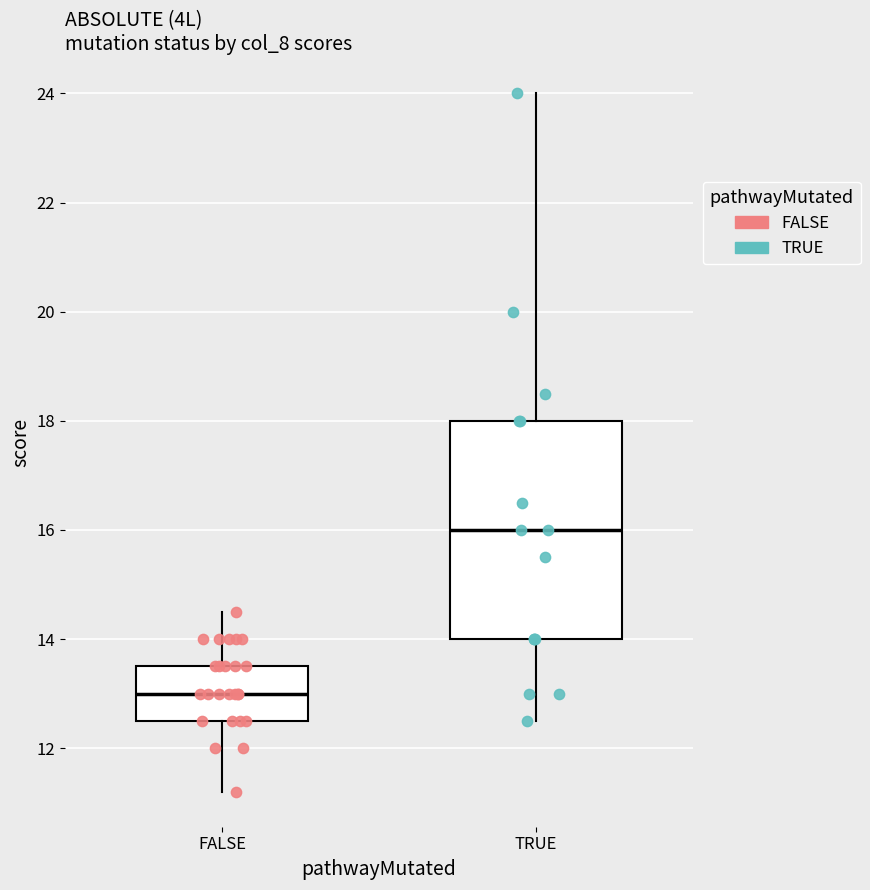

Reading left to right, read every box against the y-axis: the position of its median line, the range the box covers, and the ends of its whiskers. The values are not printed on the chart, so give them approximately, as read against the axis.

FALSE: median 13.0, box 12.6 to 13.6, whiskers 11.2 to 14.6
TRUE: median 16.0, box 14.0 to 18.0, whiskers 12.6 to 24.0